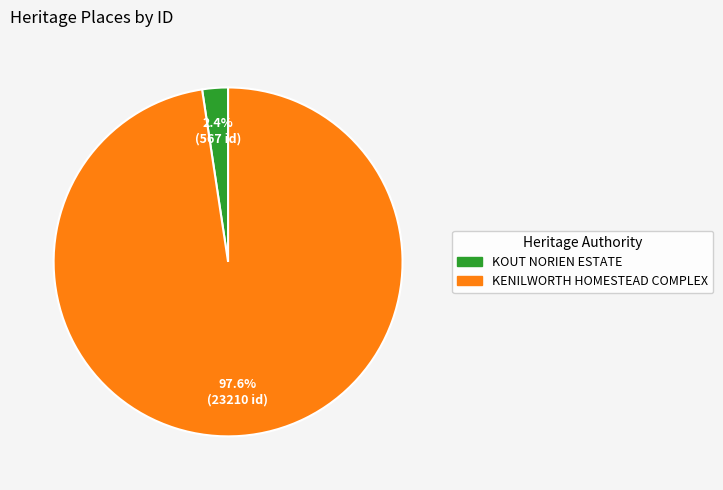

How many slices are in this pie chart?

2